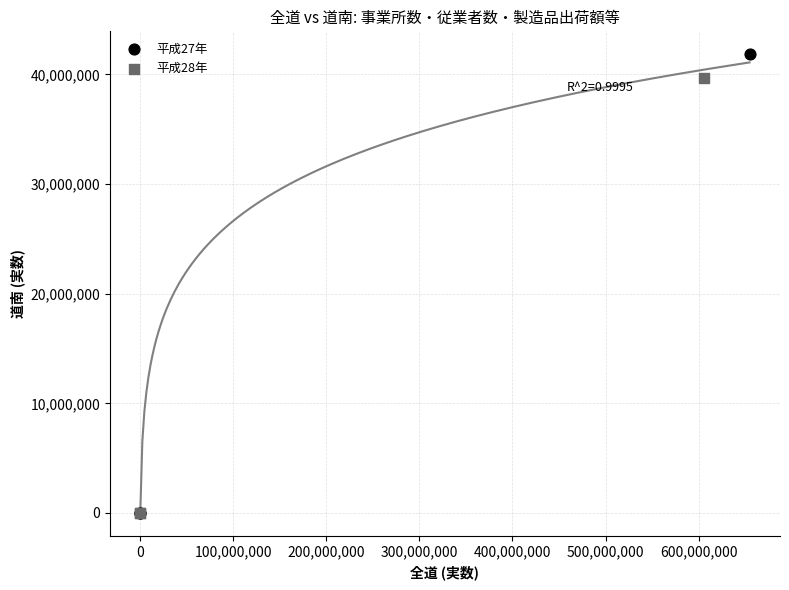

Which series has the largest Y range (max minus min)?

平成27年